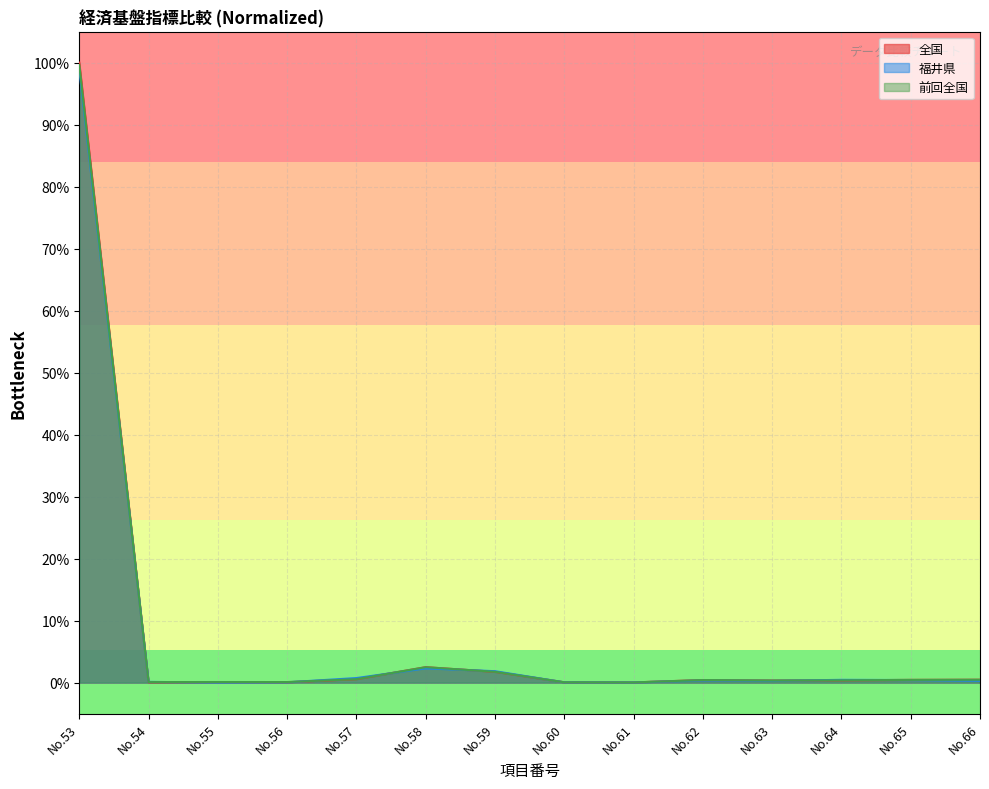

How many times do 福井県 and 全国 cross each other?

8